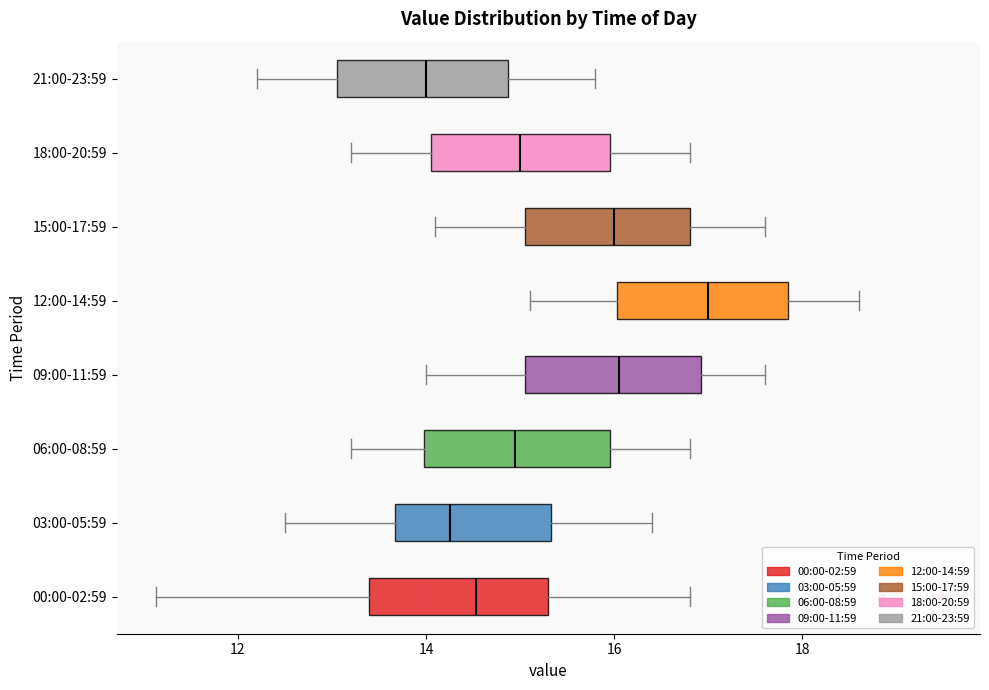

Which box has the furthest to the left median line?

21:00-23:59